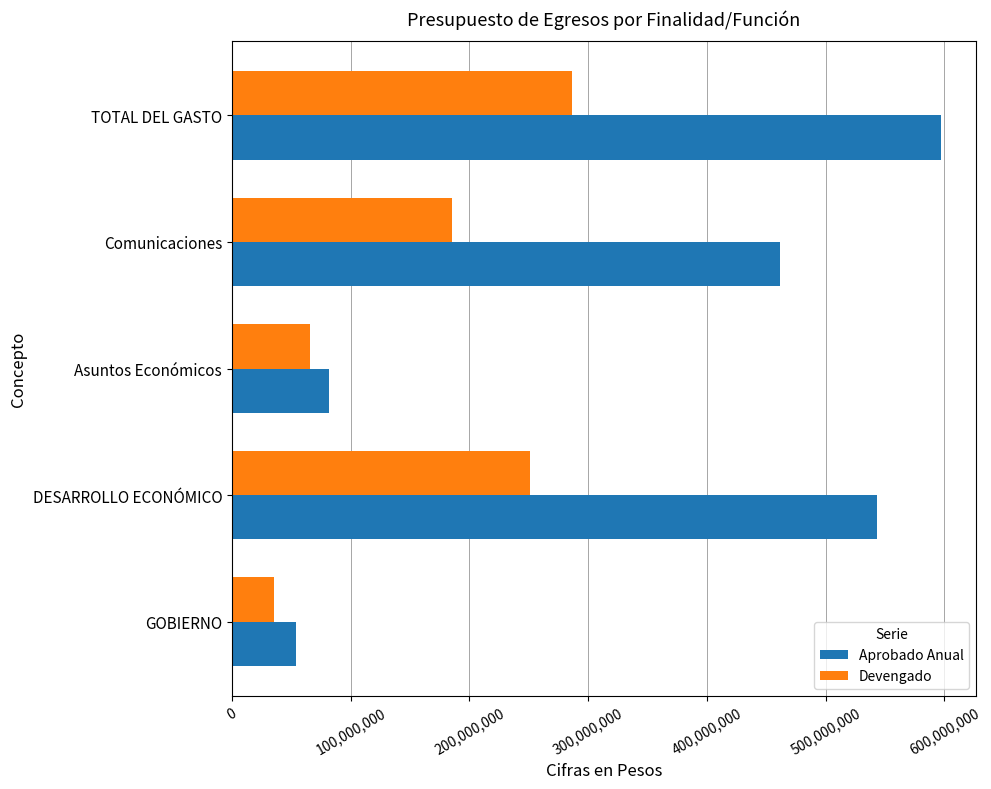

Read the Aprobado Anual value at GOBIERNO, to the nearest 50.

53894700